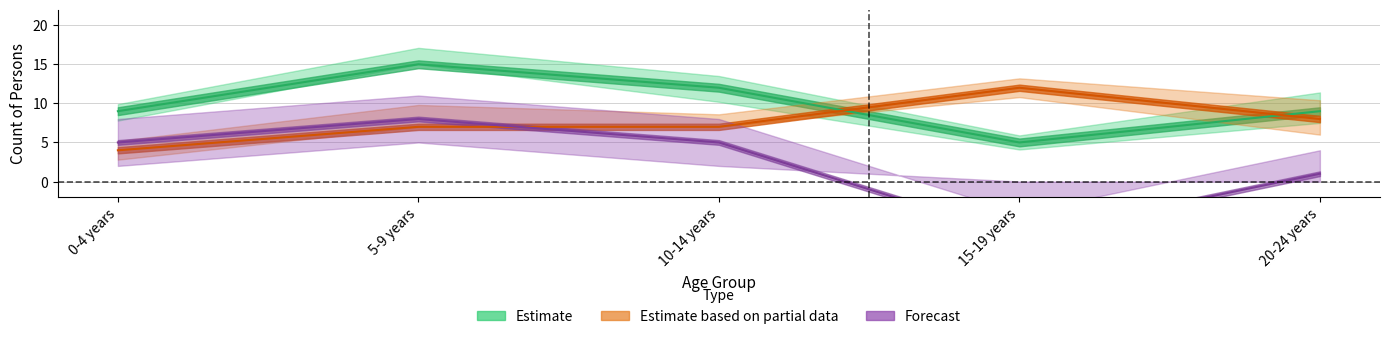

At which category does the chart reach its peak across all series?

5-9 years